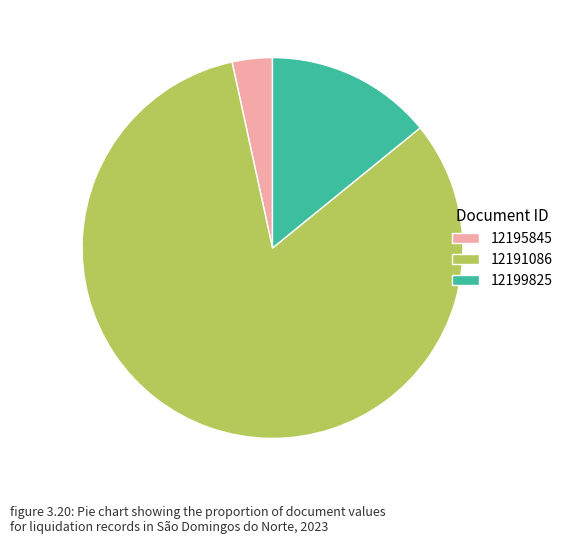

True or false: 12191086 accounts for 88% of the total.

False